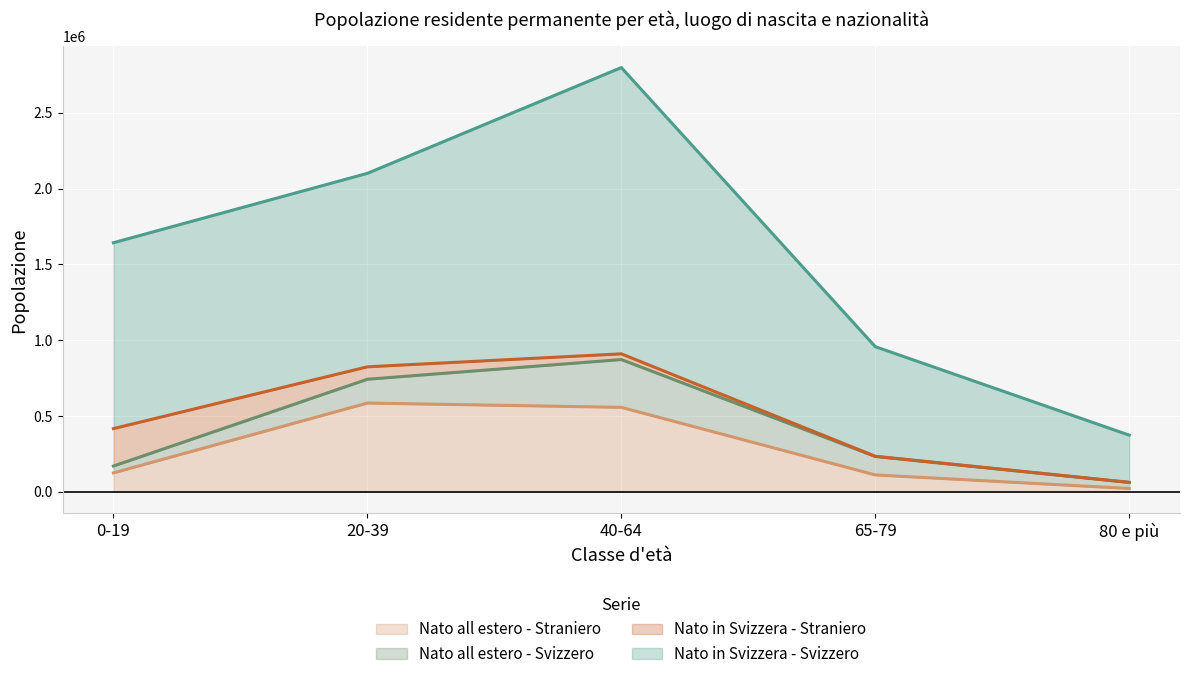

True or false: Nato in Svizzera - Svizzero and Nato all estero - Straniero intersect in this chart.

False